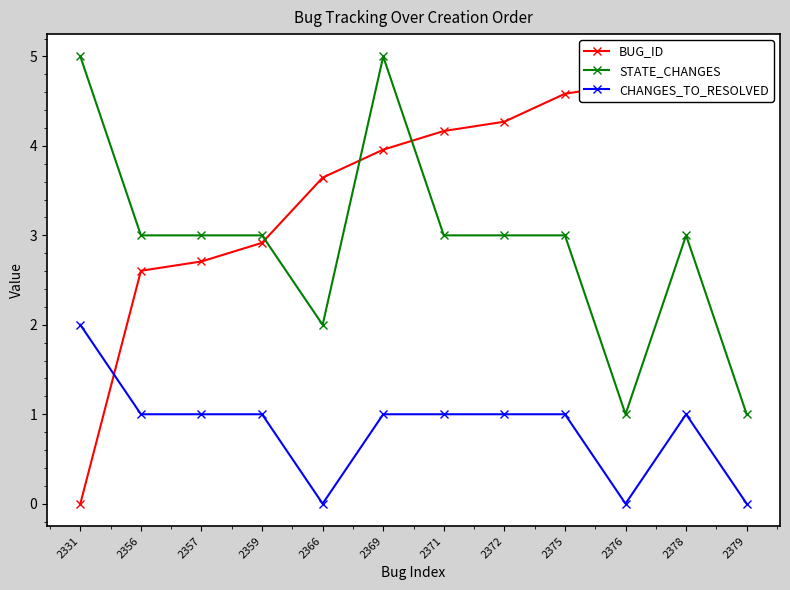

Reading left to right, transcribe all the data shown in this chart.

BUG_ID: 0.0	2.6	2.7	2.9	3.6	4.0	4.2	4.3	4.6	4.7	4.9	5.0
STATE_CHANGES: 5.0	3.0	3.0	3.0	2.0	5.0	3.0	3.0	3.0	1.0	3.0	1.0
CHANGES_TO_RESOLVED: 2.0	1.0	1.0	1.0	0.0	1.0	1.0	1.0	1.0	0.0	1.0	0.0